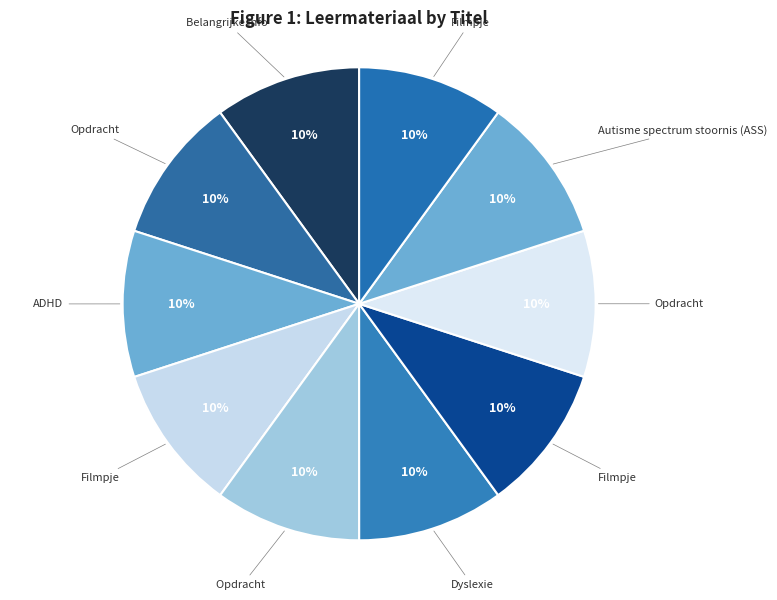

Which category has the biggest portion of the pie?

Opdracht